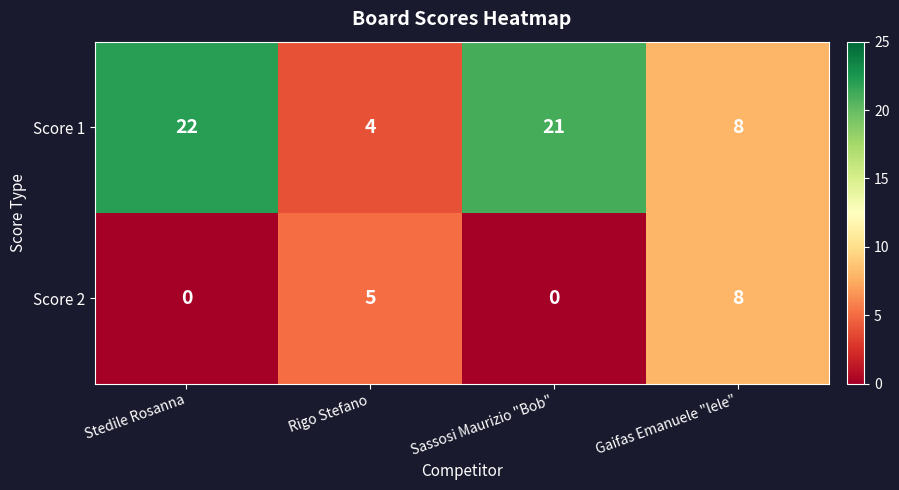

What is the difference between the maximum and minimum values in the Score 1 series?

18